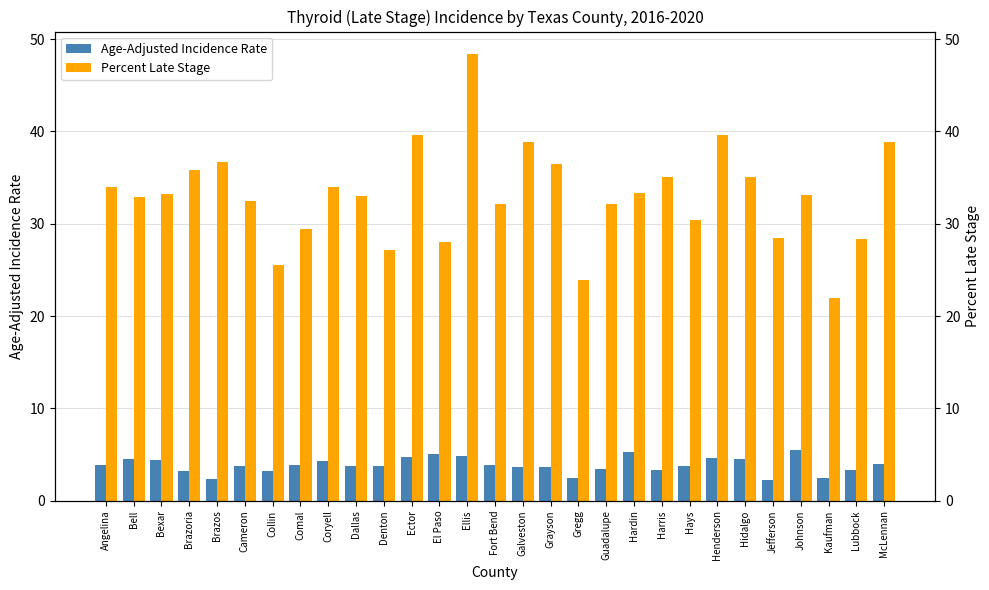

What position from the right is Gregg?

12